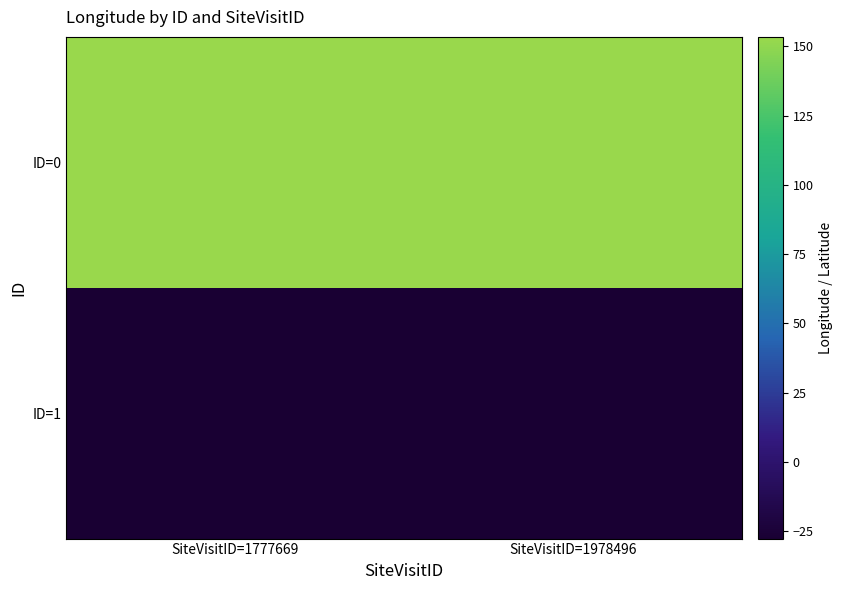

Rank the series by their maximum value, from highest to lowest.

ID=0, ID=1